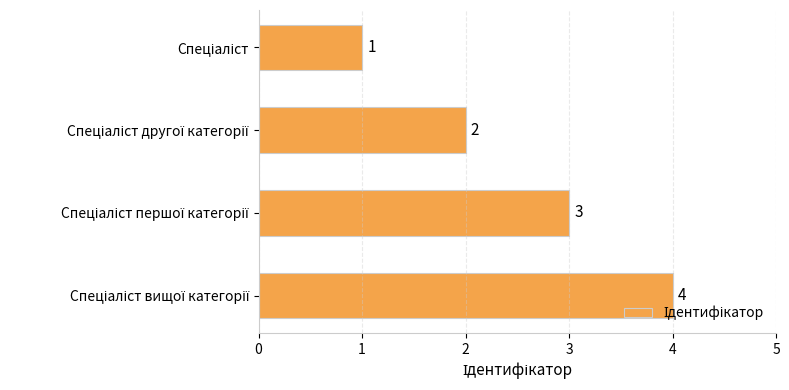

What is the maximum value shown in the chart?

4